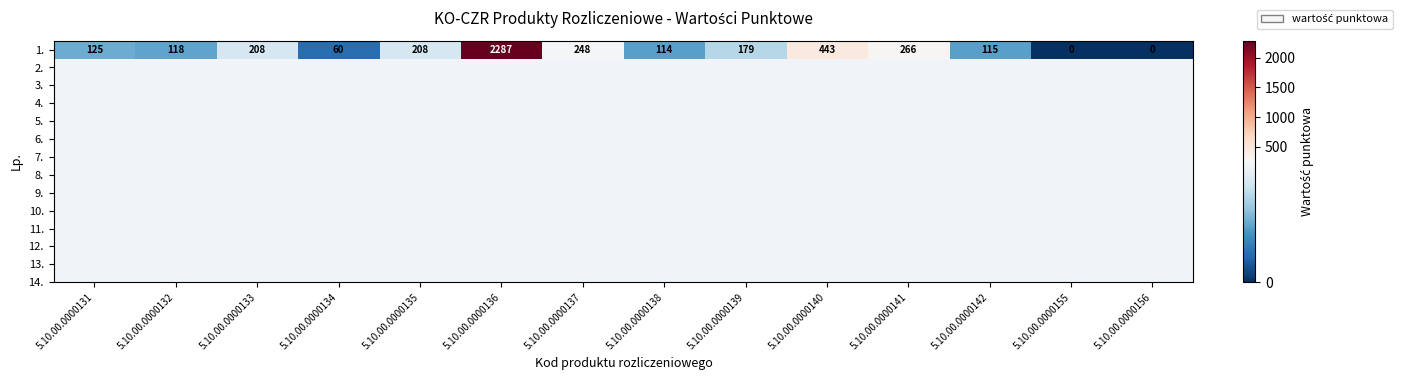

How many series are shown in this chart?

1